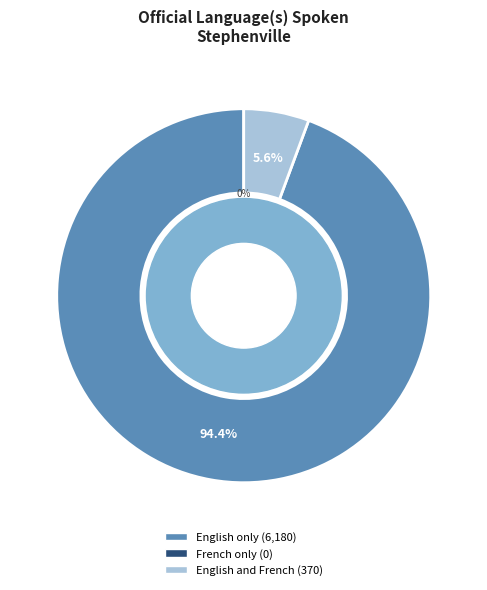

To the nearest percent, what percentage of the pie is English and French?

6%